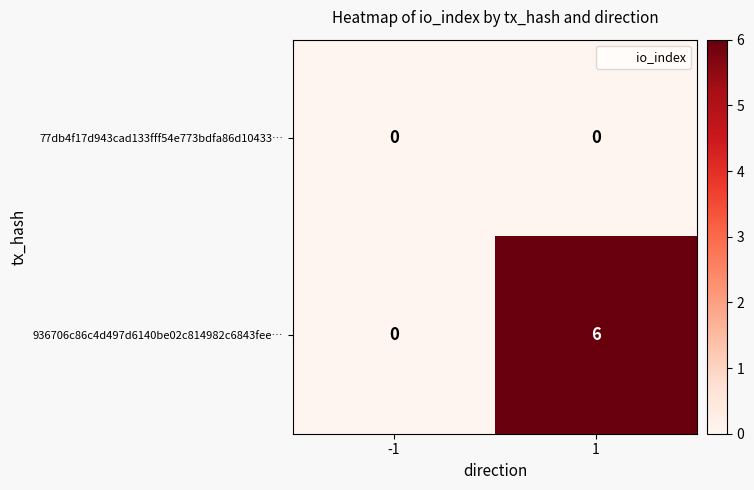

Rank the series by their average value, from highest to lowest.

936706c86c4d497d6140be02c814982c6843fee…, 77db4f17d943cad133fff54e773bdfa86d10433…